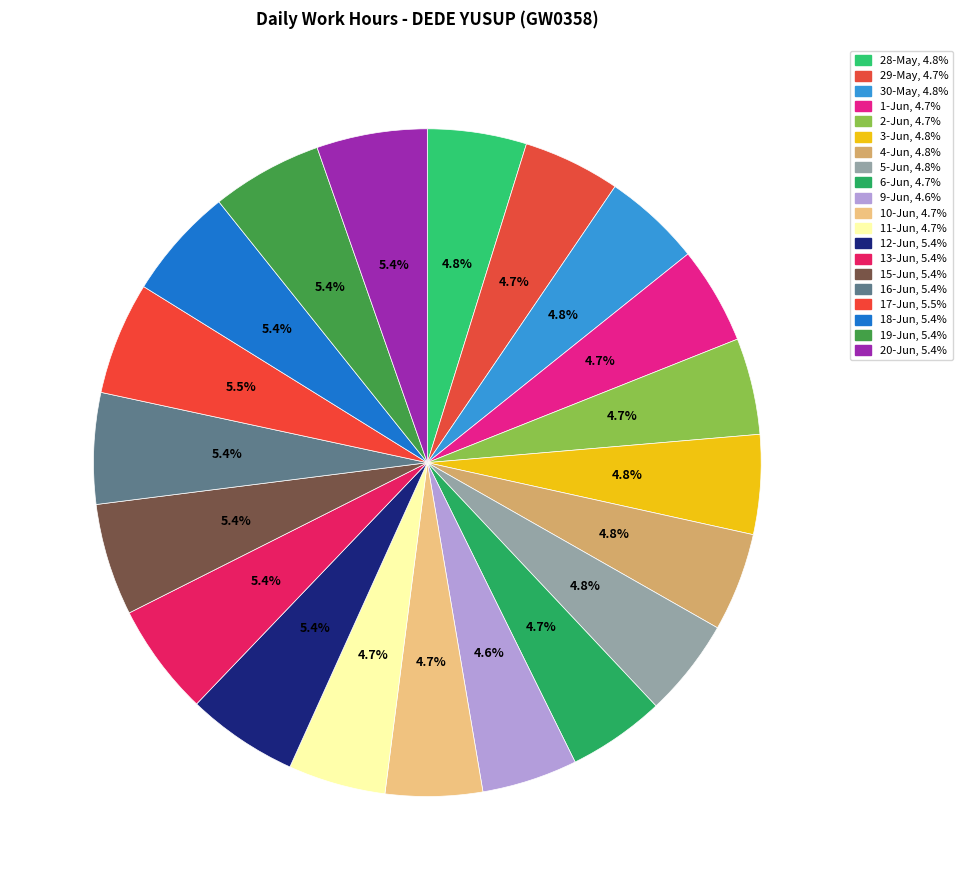

To the nearest percent, what percentage of the pie is 30-May?

5%